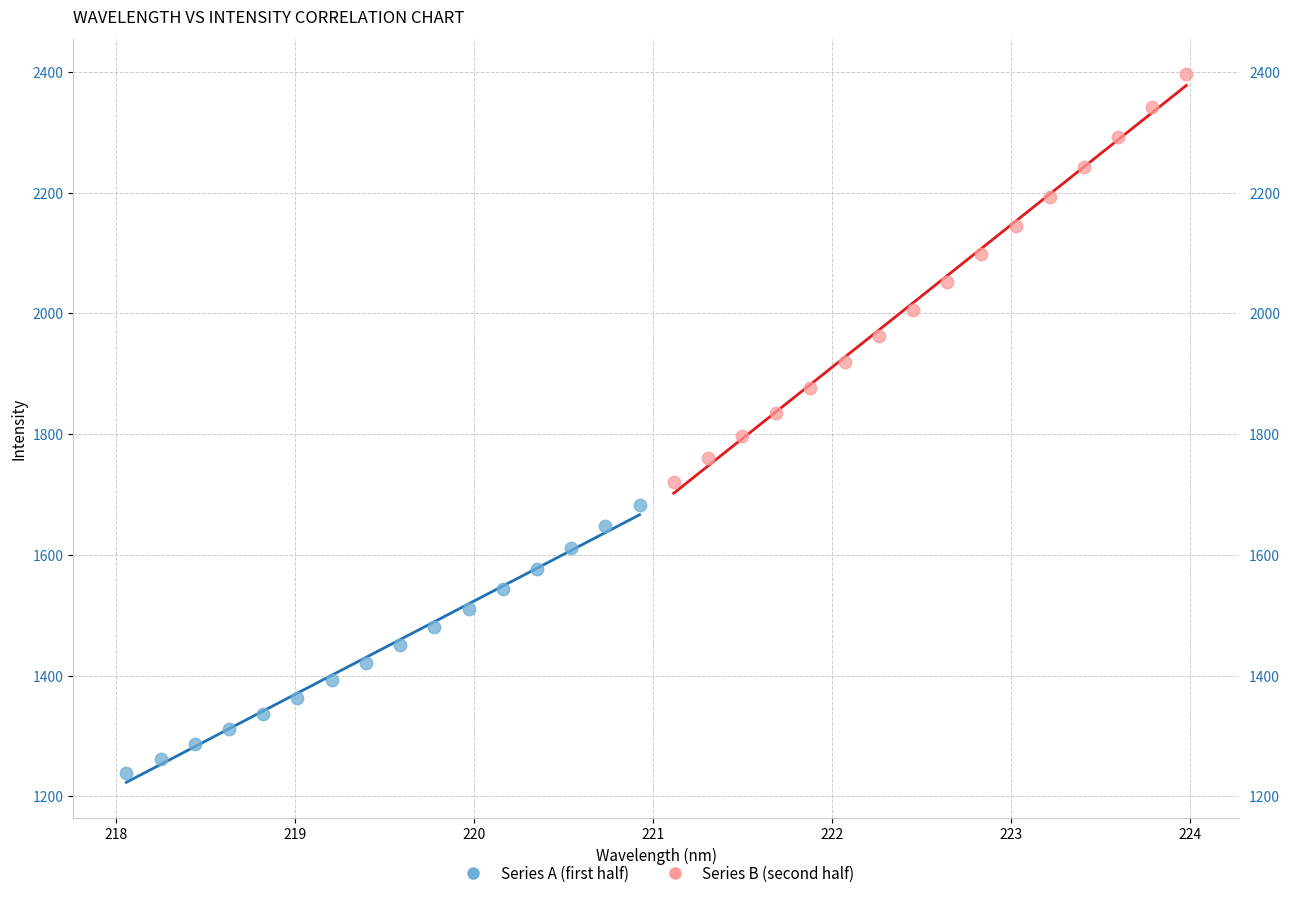

Which series has the widest spread of Y values?

Series B (second half)